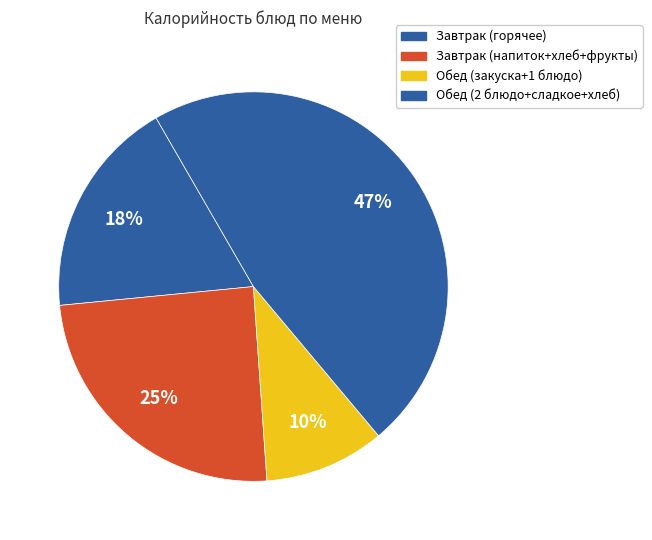

How many segments does this pie chart have?

4